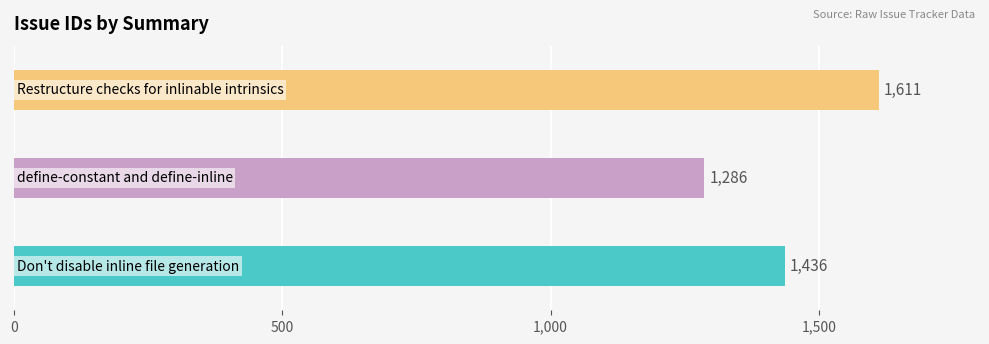

What is the difference between the second highest and minimum values?

150